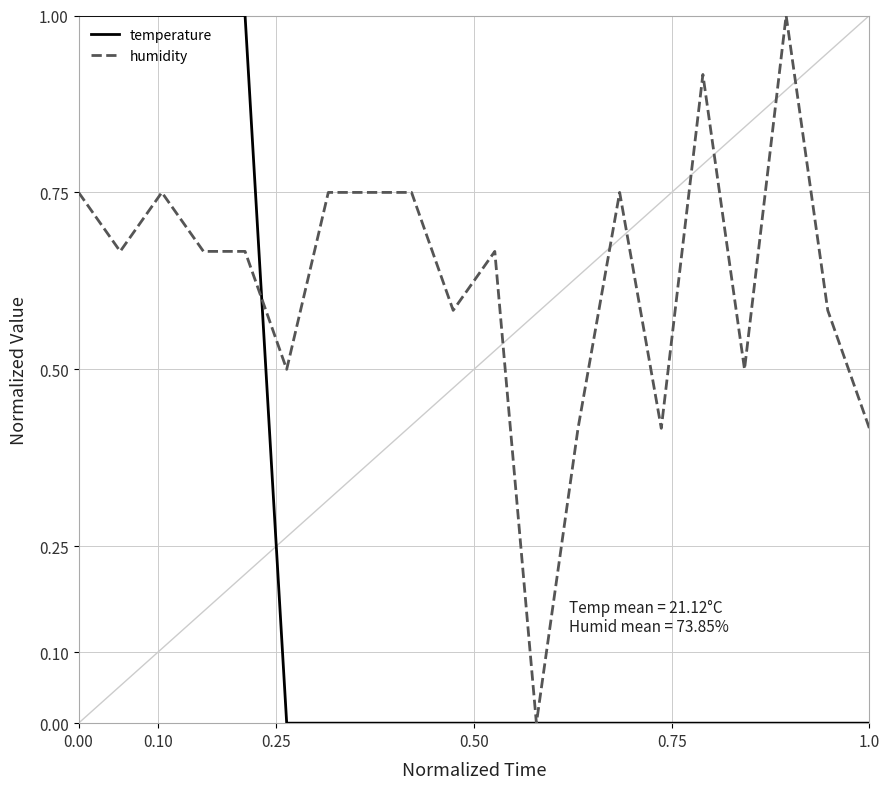

Which series has the largest total across all categories?

humidity